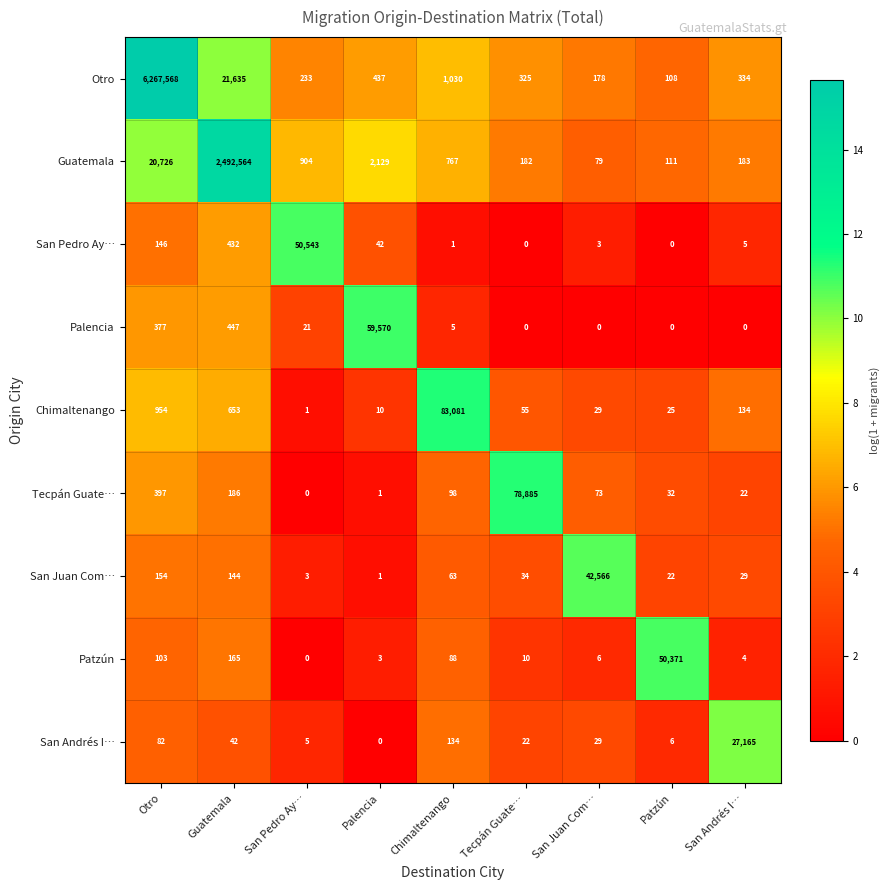

What is the approximate value of Tecpán Guate… at Guatemala, to the nearest 100?

200